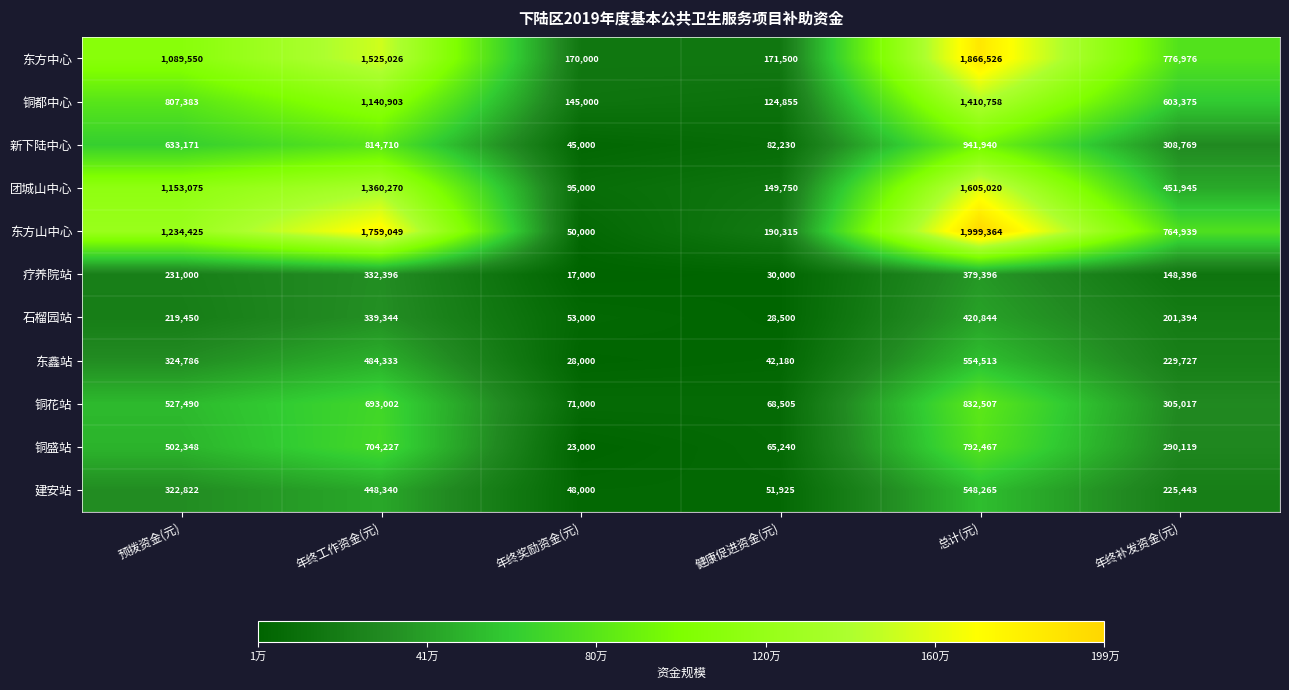

Rank the series at 总计(元) from lowest to highest value.

疗养院站, 石榴园站, 建安站, 东鑫站, 铜盛站, 铜花站, 新下陆中心, 铜都中心, 团城山中心, 东方中心, 东方山中心